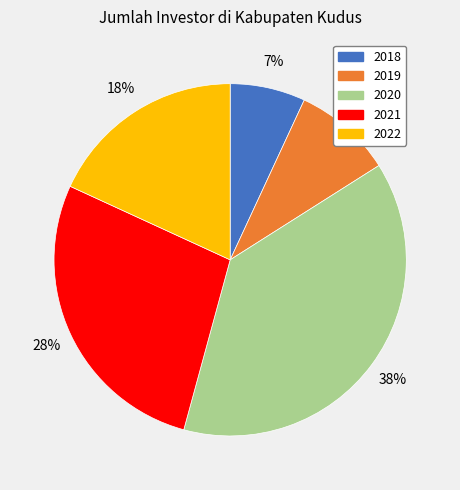

Approximately how many times larger is the value at 2019 compared to 2018?

1.3